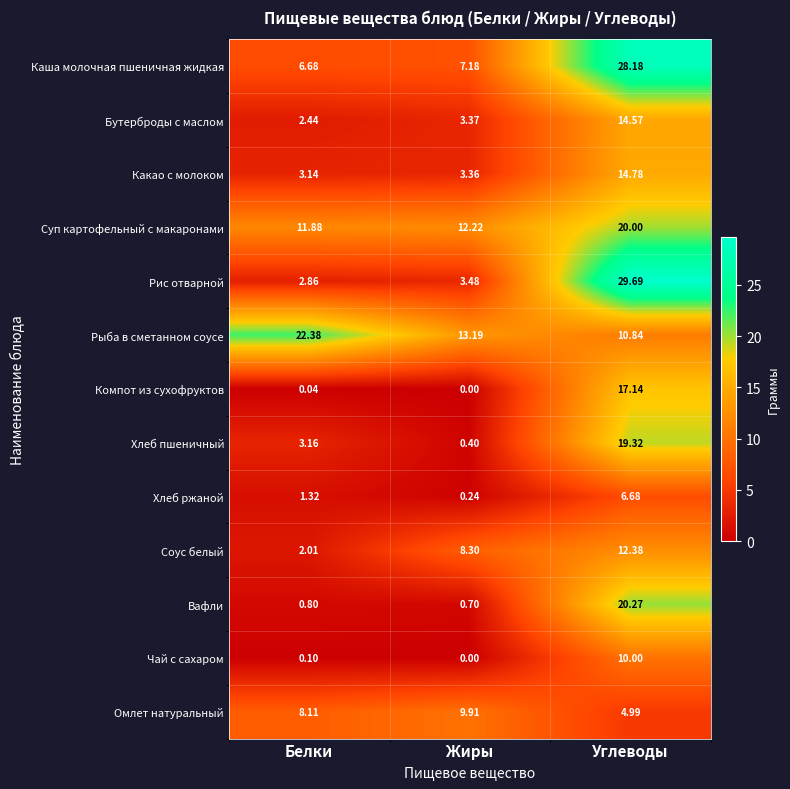

Which series has the largest total across all categories?

Рыба в сметанном соусе